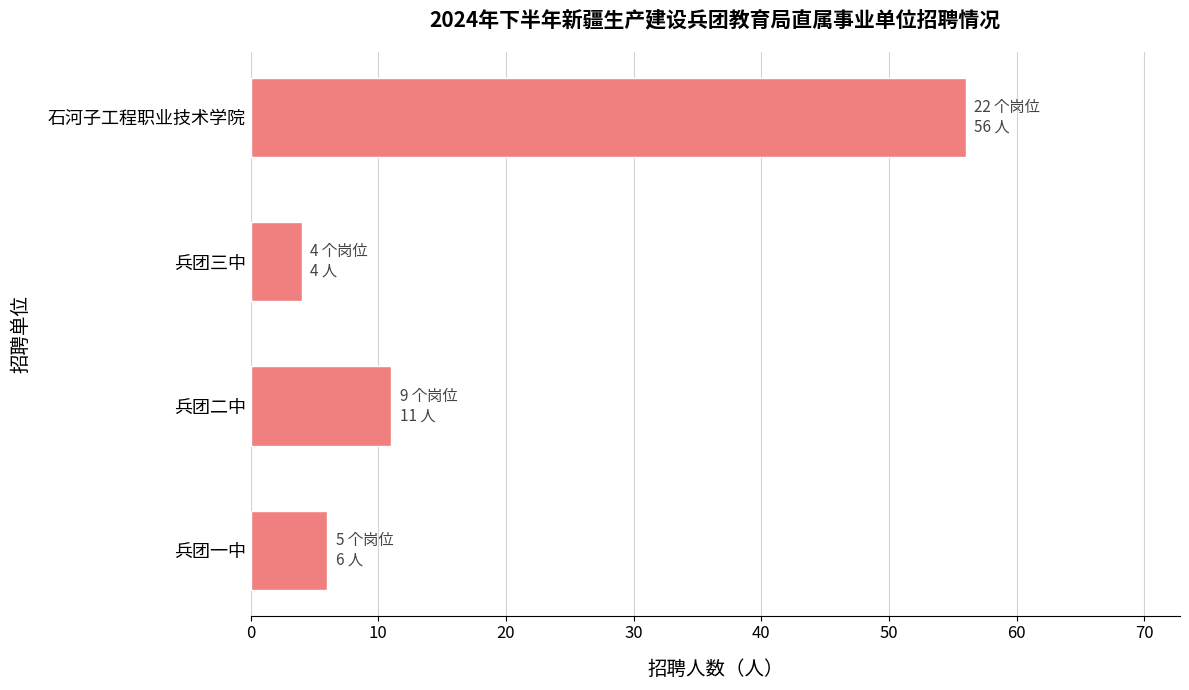

Where is the data nearest to the value 30?

兵团二中